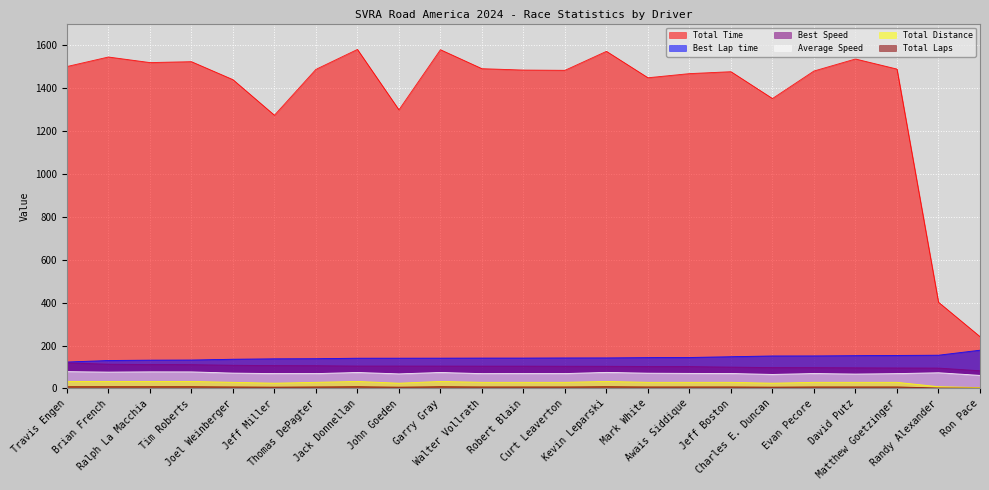

At which category does the chart reach its peak across all series?

Jack Donnellan